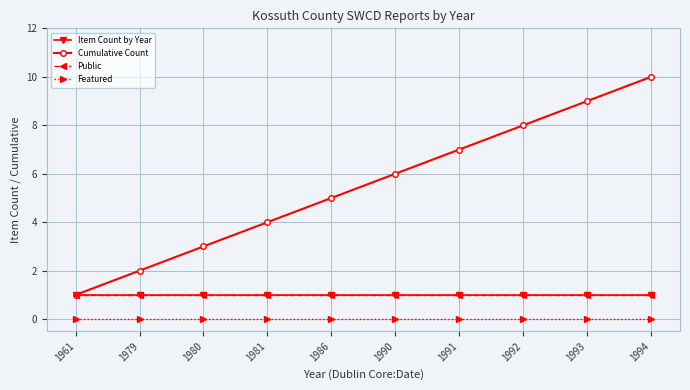

Is this an area chart (filled region under the line)?

No